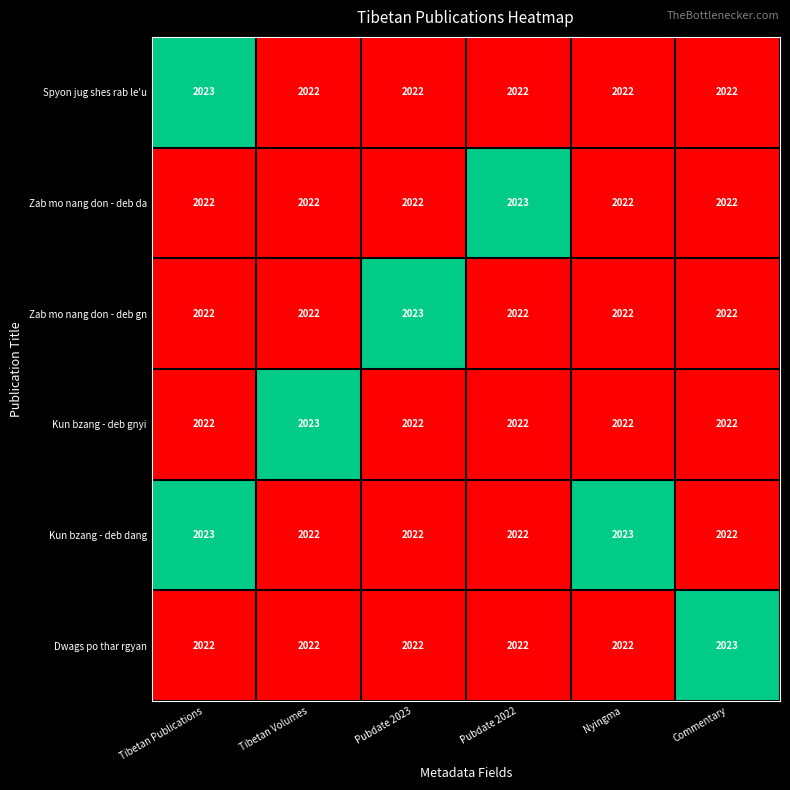

What is the average value of the Zab mo nang don - deb da series?

2022